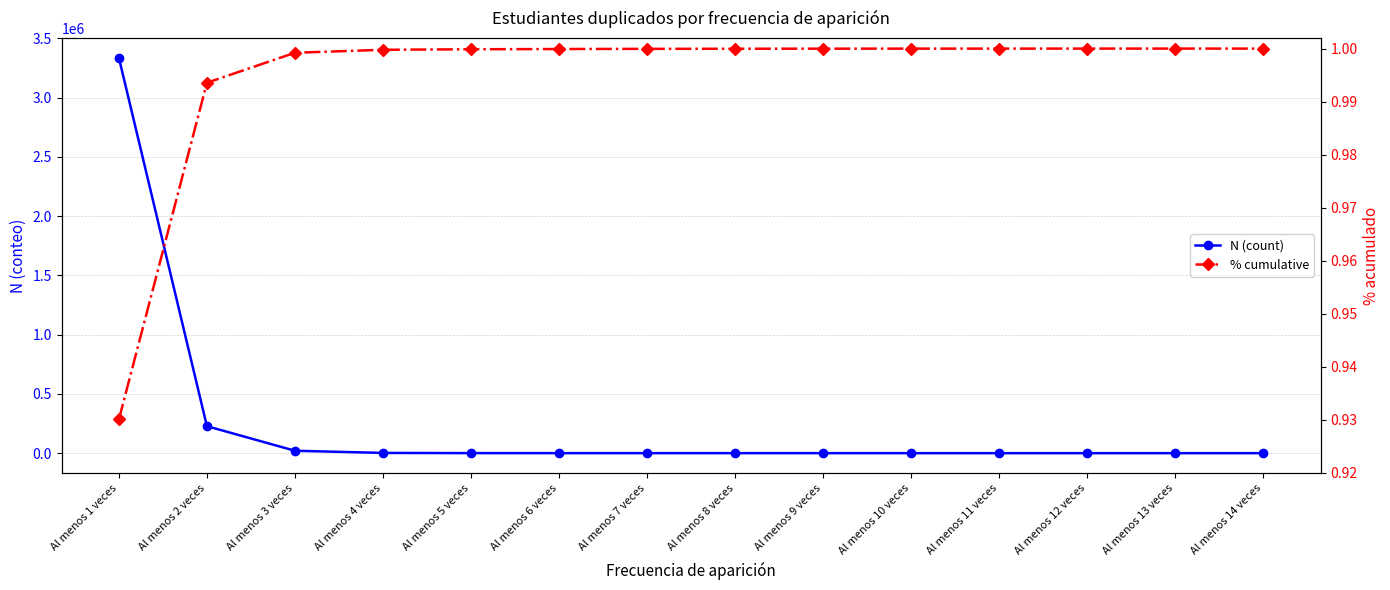

The value of N (count) at Al menos 11 veces is 5.7. True or false?

False